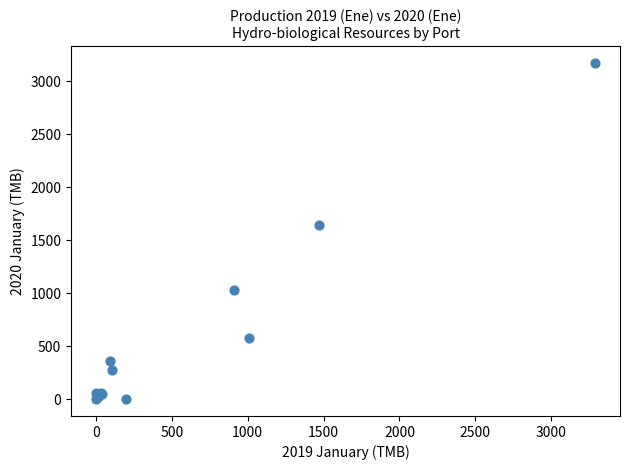

What Y value in the scatter plot is closest to 1585?

1646.5